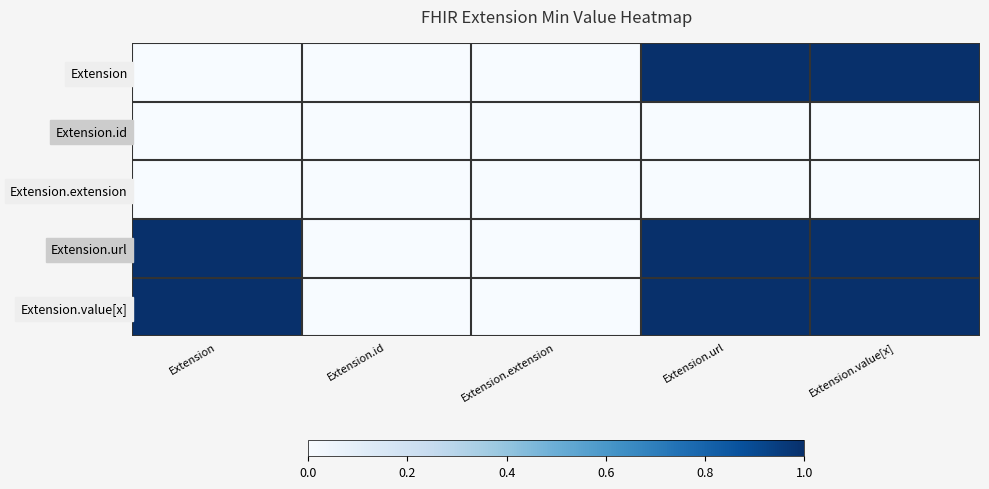

Between Extension.url and Extension.value[x], which is larger?

Extension.url